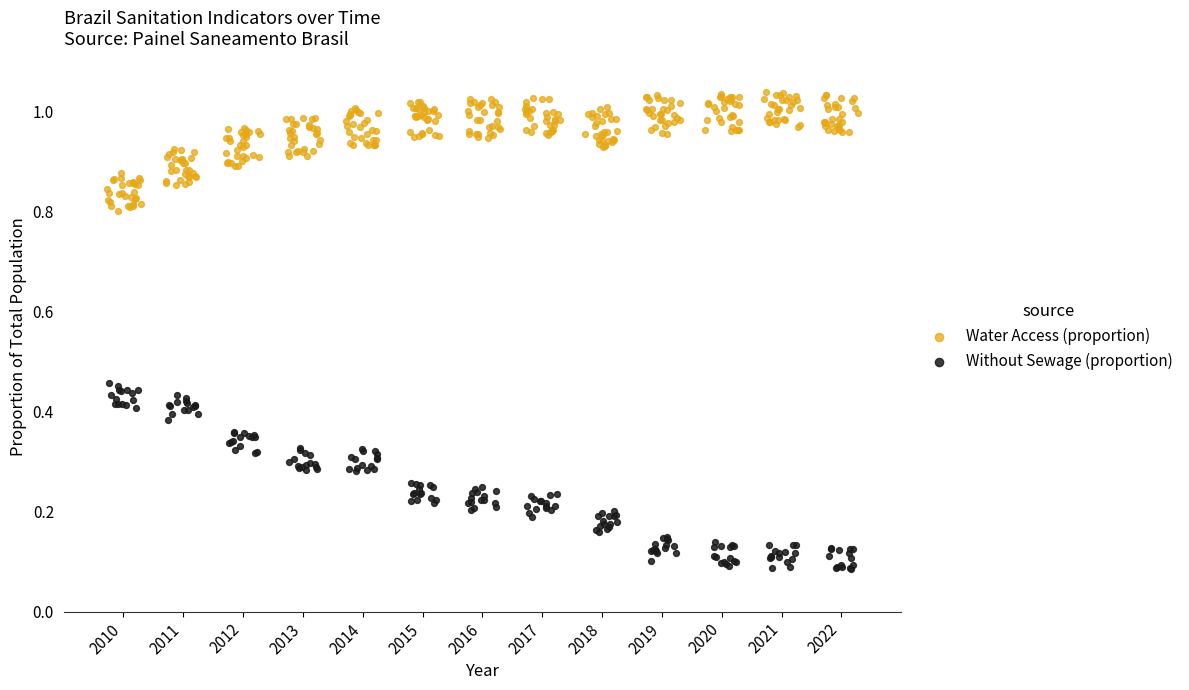

Which series contains the lowest Y value?

Without Sewage (proportion)